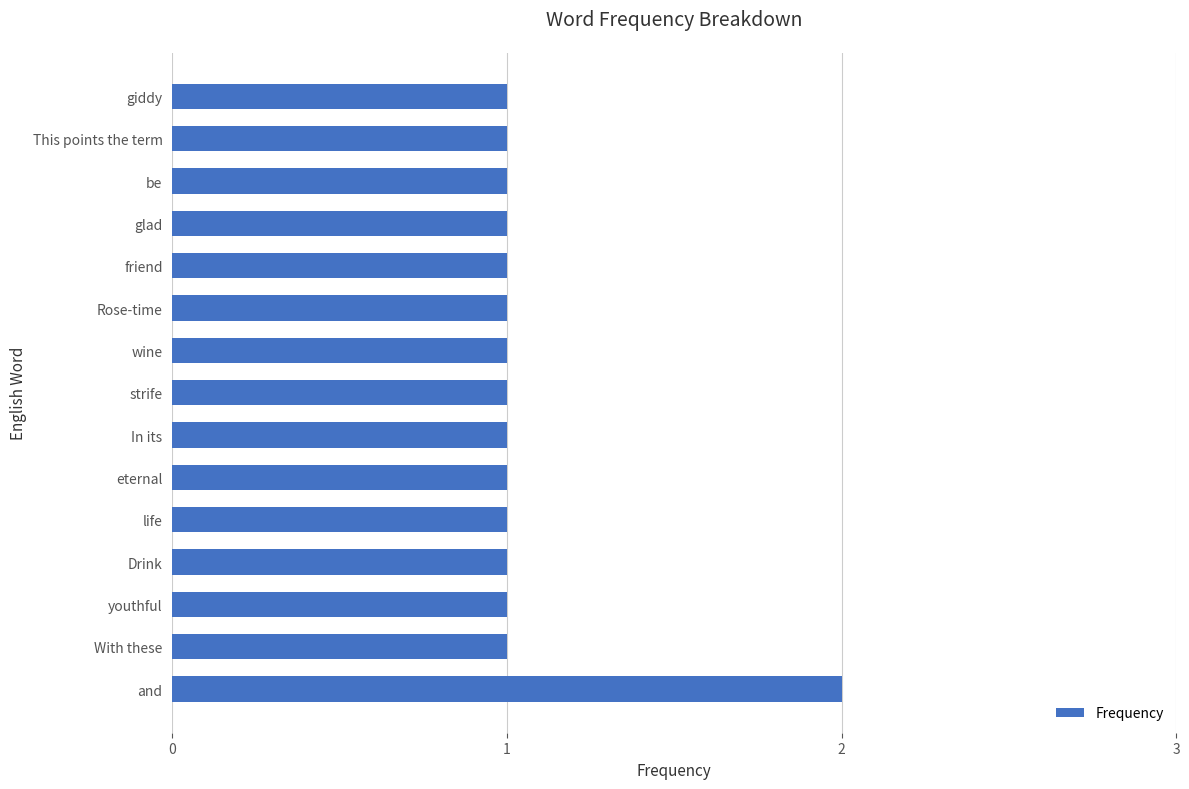

Count the number of data series in this chart.

1